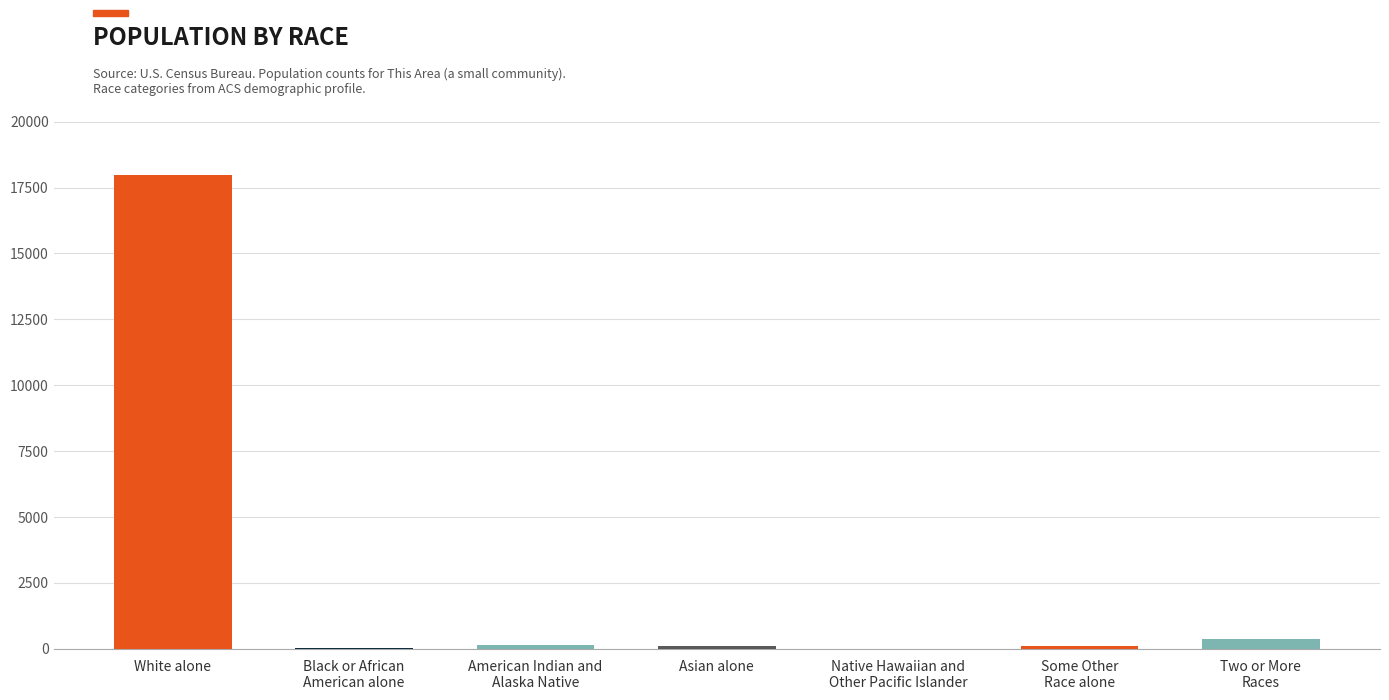

Count the number of data series in this chart.

1